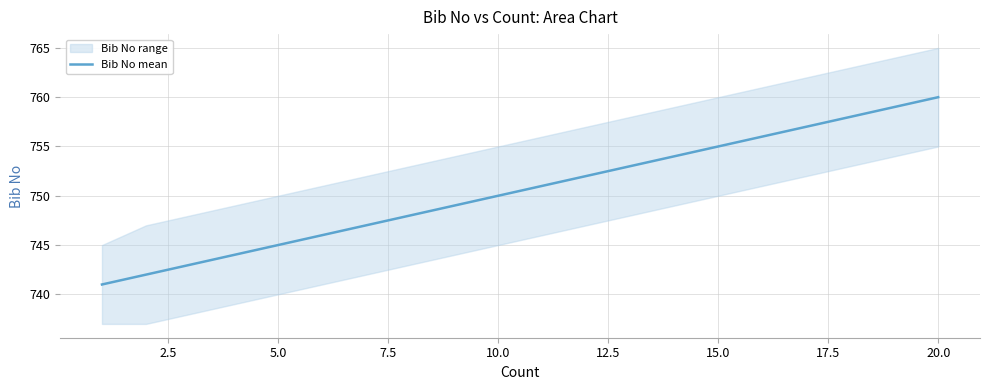

What is the minimum value for Bib No mean?

741